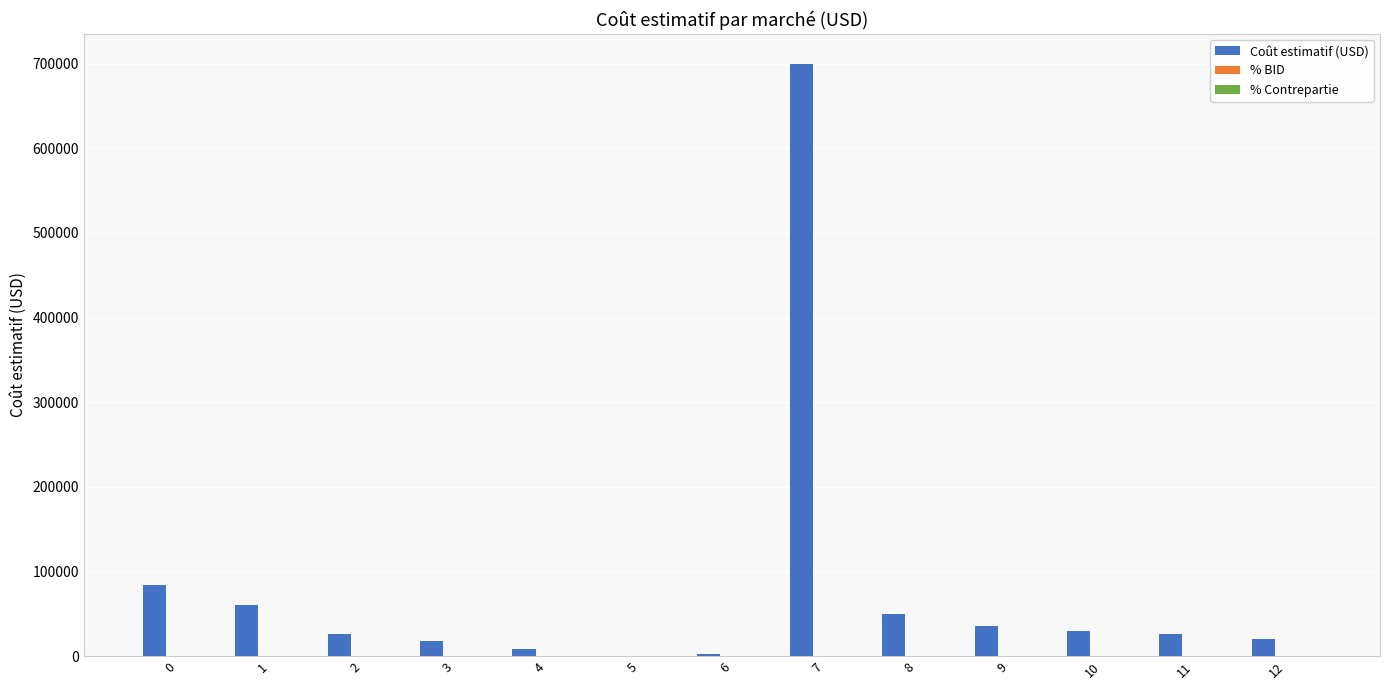

At which category is the sum across all series the highest?

7